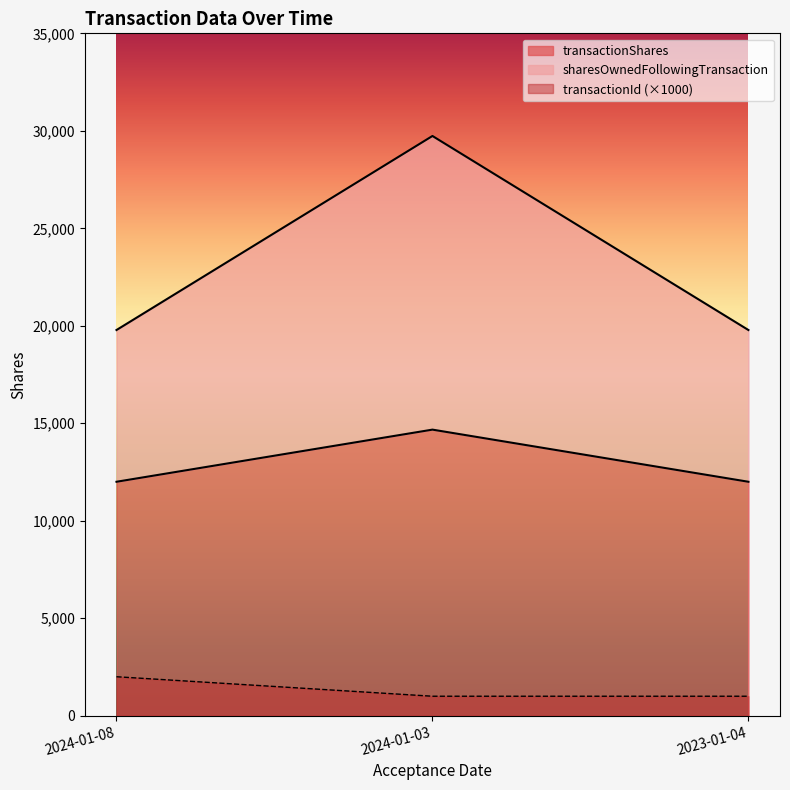

What is the label of the 3rd point from the left?

2023-01-04